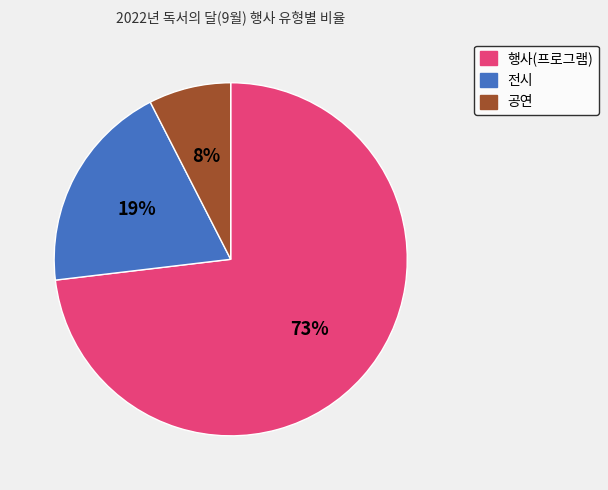

To the nearest percent, what is the average slice percentage?

33%